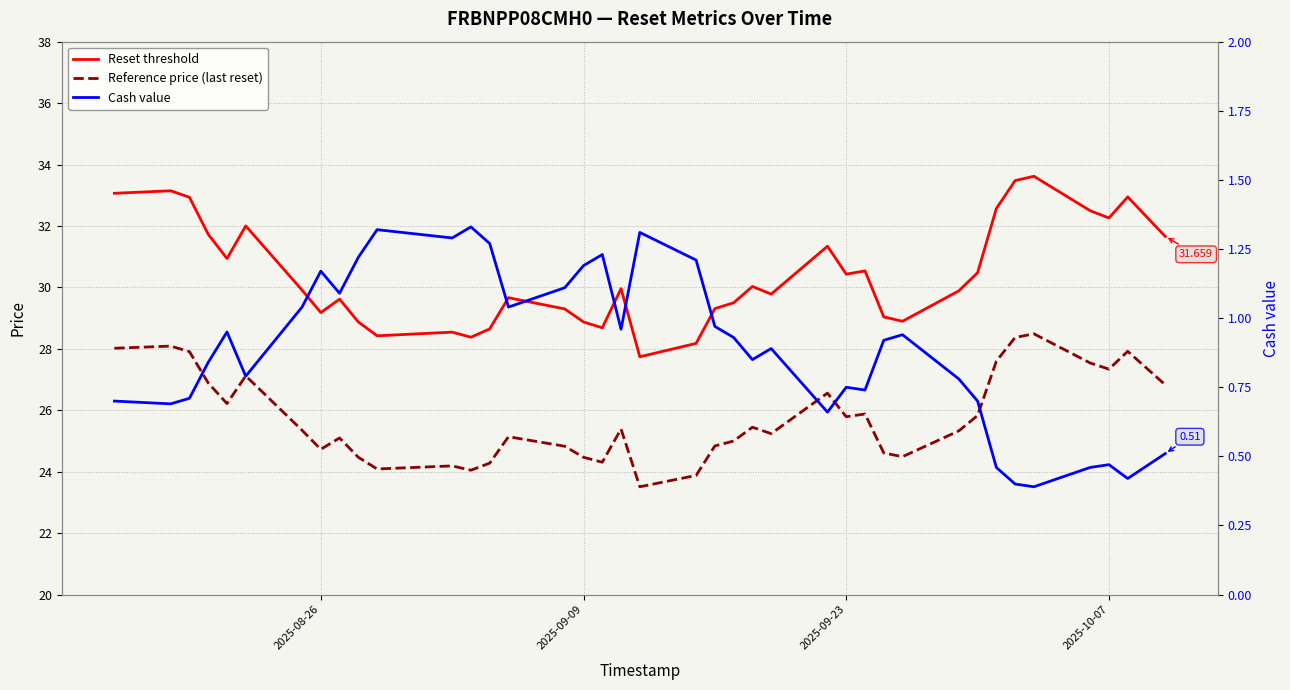

True or false: Reference price (last reset) has a value of 5.5 at 2025-08-26.

False